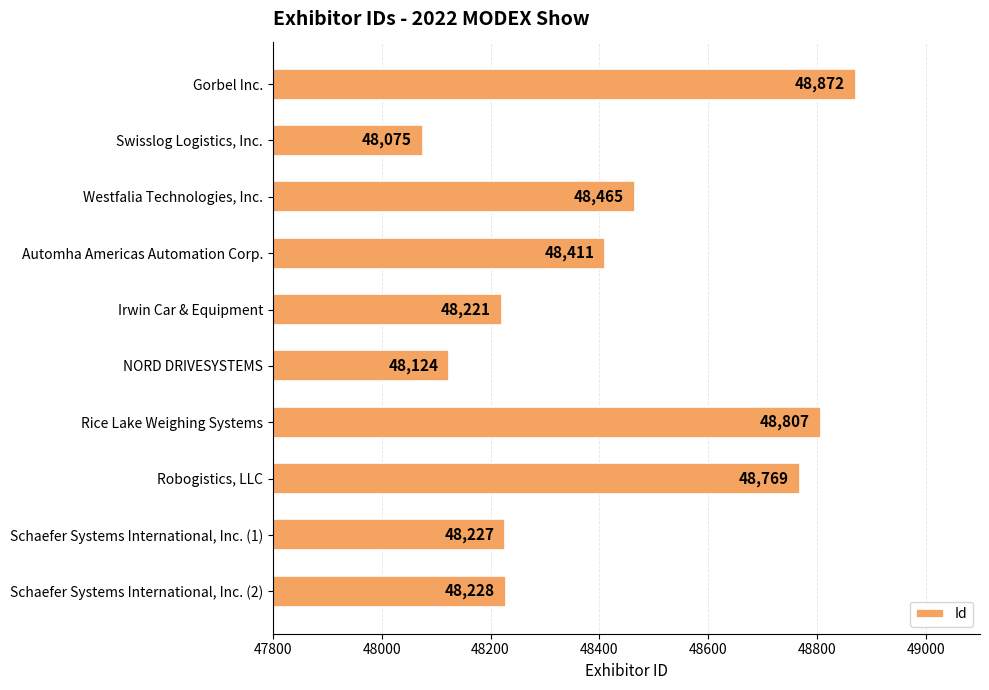

Where is the data nearest to the value 48473?

Westfalia Technologies, Inc.